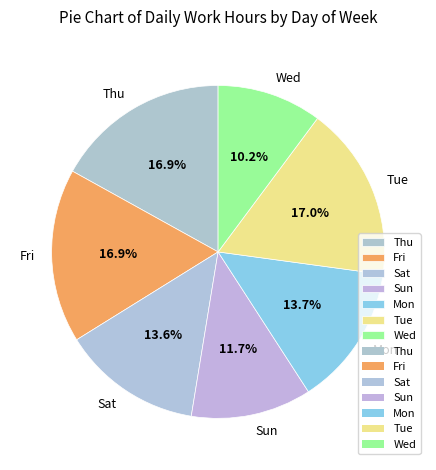

Is Thu the majority of the pie?

No